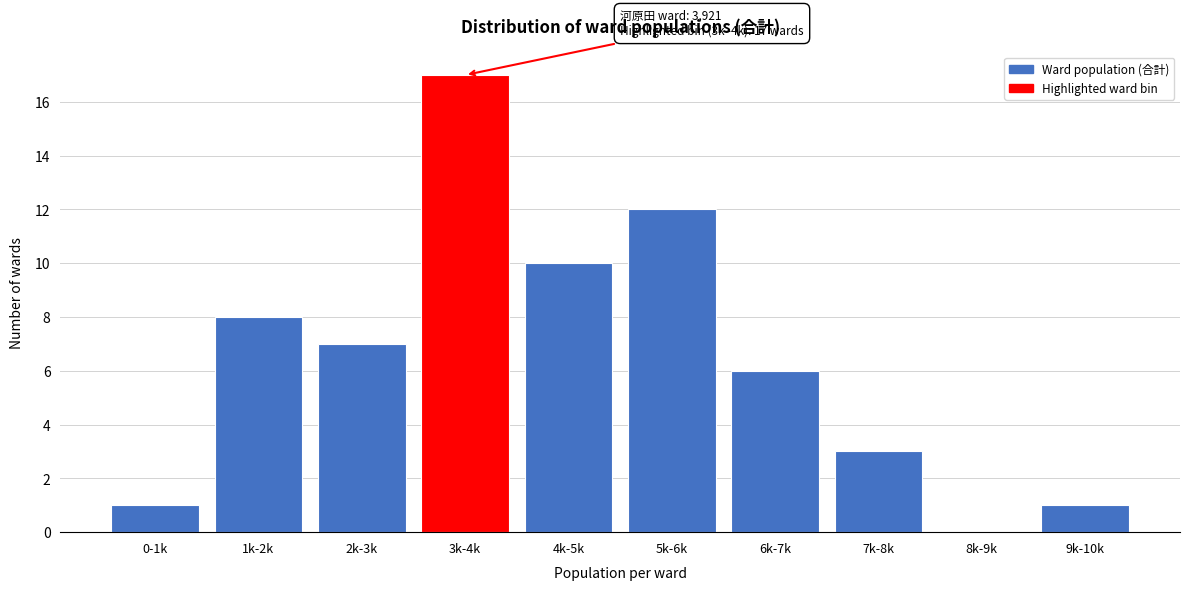

Reading right to left, what are all the values shown in this chart?

9k-10k=1	8k-9k=0	7k-8k=3	6k-7k=6	5k-6k=12	4k-5k=10	3k-4k=17	2k-3k=7	1k-2k=8	0-1k=1